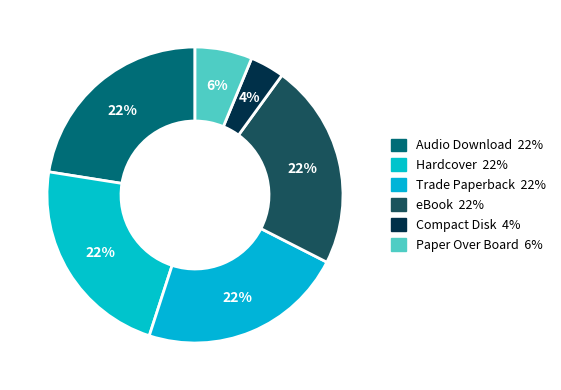

Between Compact Disk and Paper Over Board, which is larger?

Paper Over Board